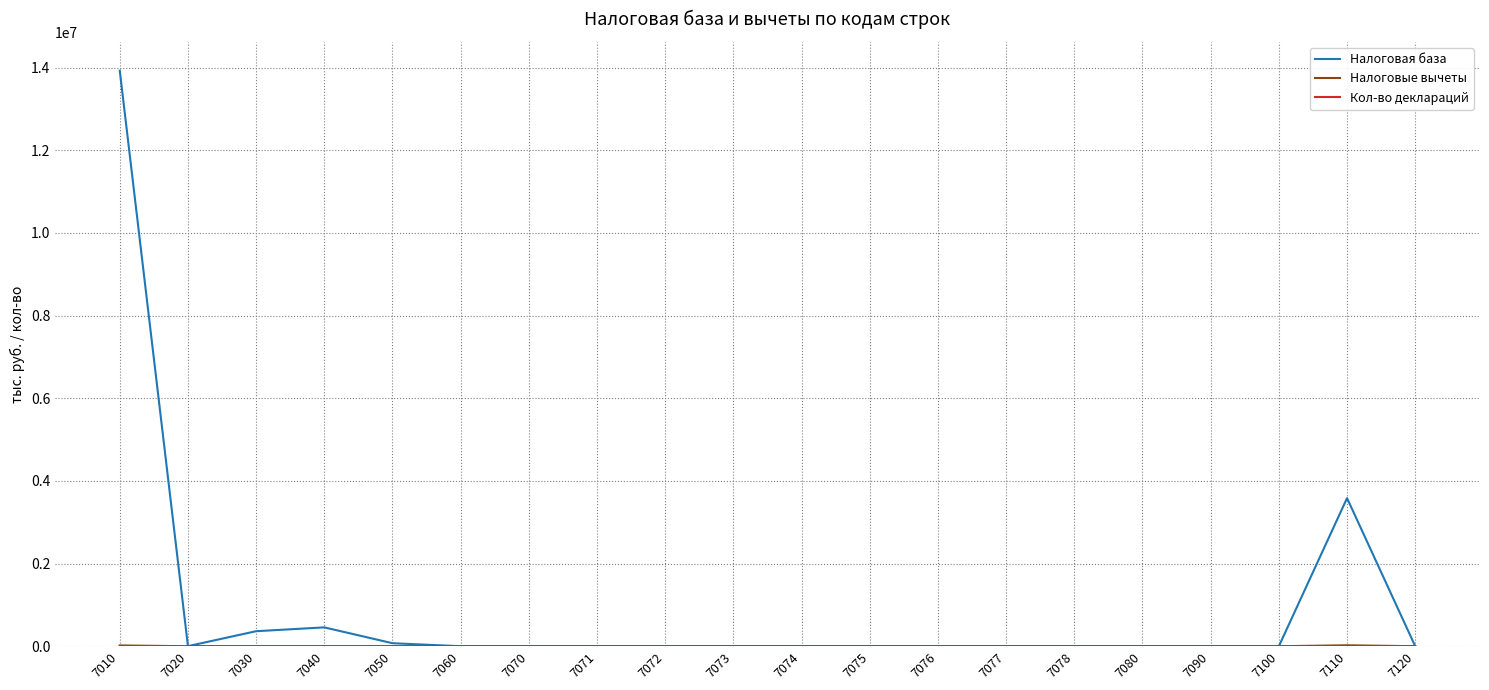

Which category has the highest value across all series?

7010